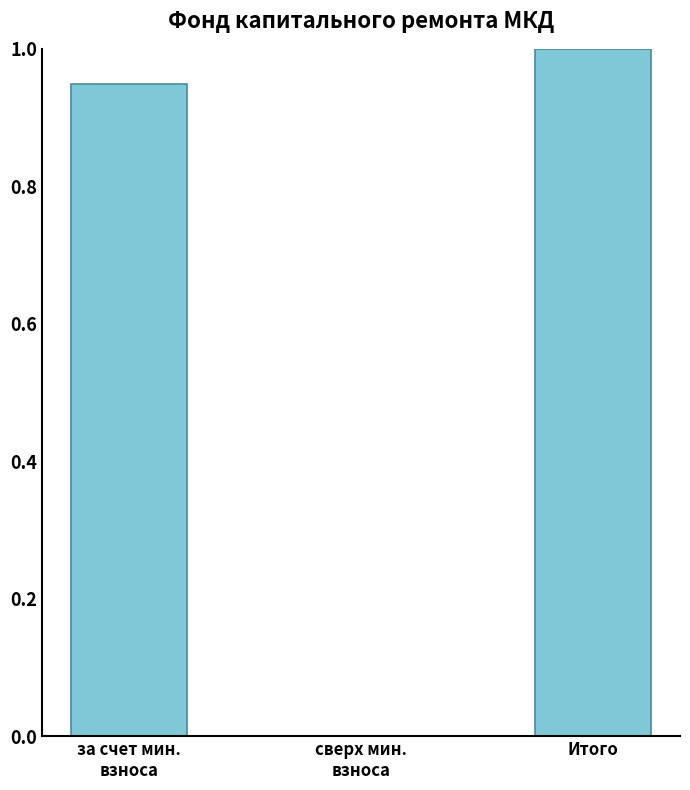

What is the change in value from сверх мин.
взноса to Итого?

+1.0